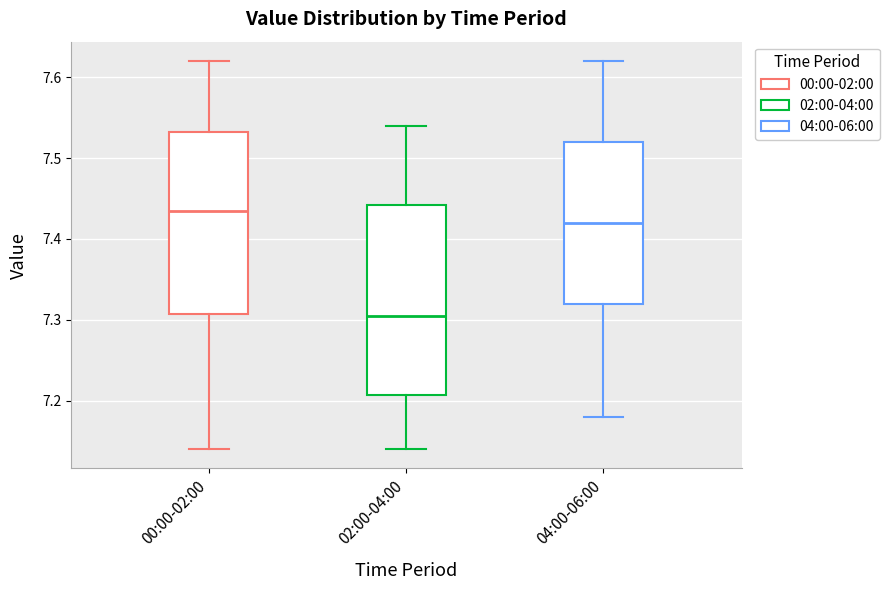

Which box has the lowest median line?

02:00-04:00